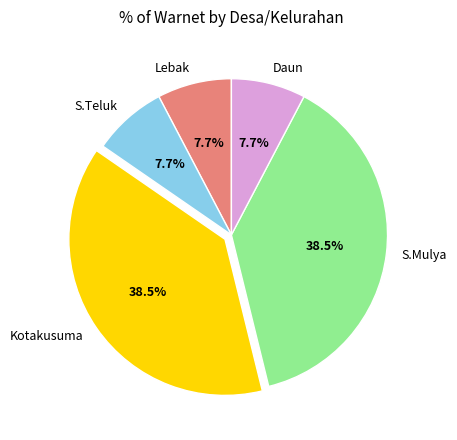

Which has a higher value, Kotakusuma or Daun?

Kotakusuma